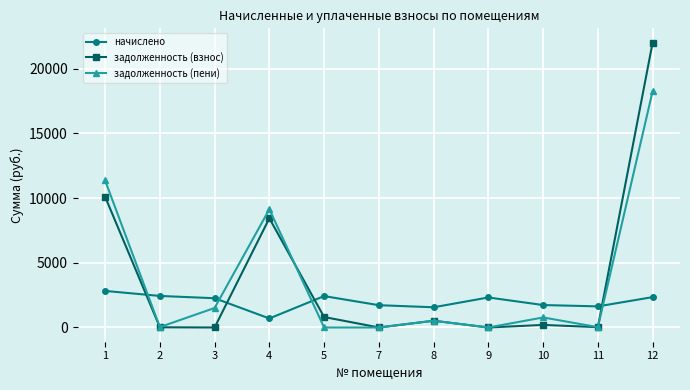

What is the difference between the maximum and minimum values in the начислено series?

2129.6